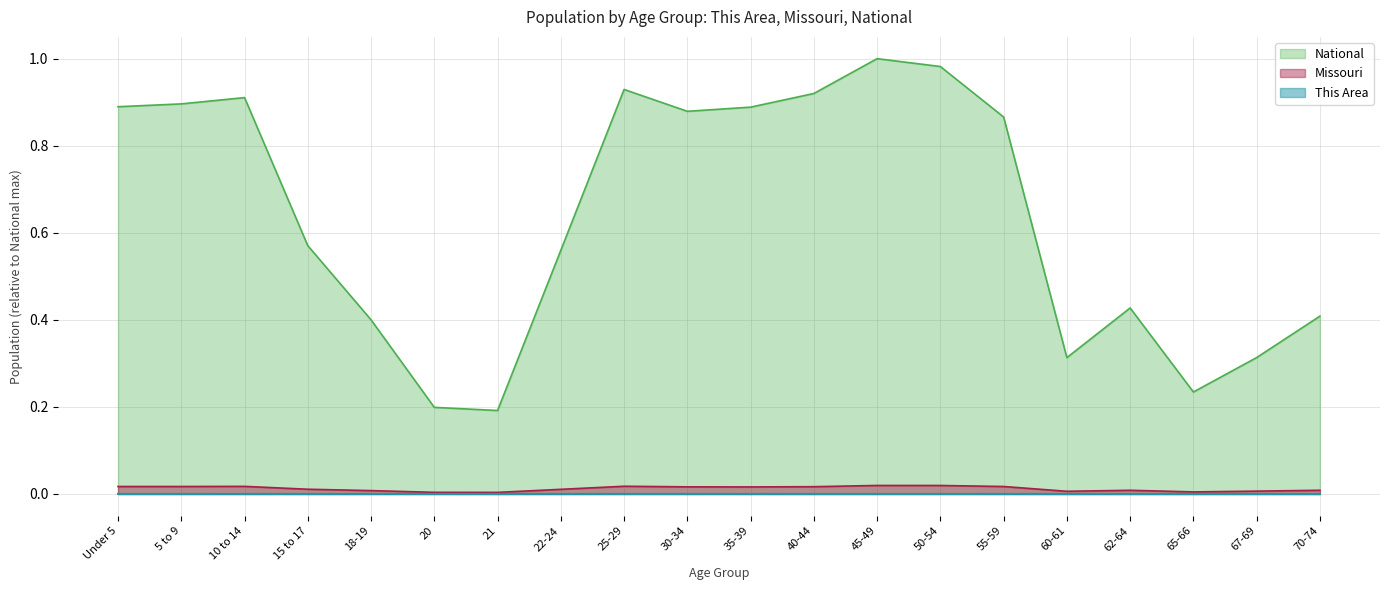

True or false: Missouri and This Area cross at least once.

False